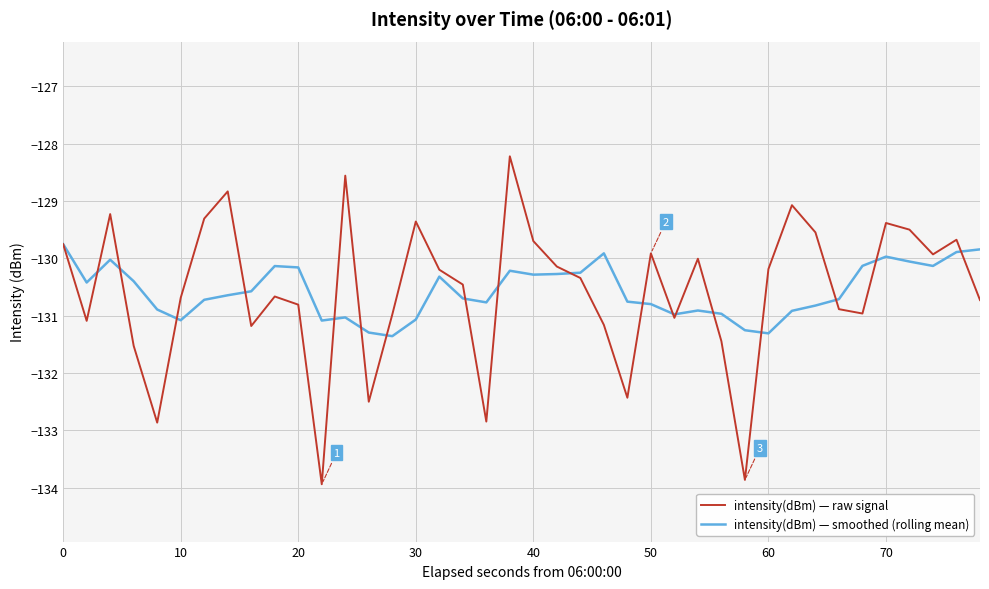

True or false: intensity(dBm) — smoothed (rolling mean) and intensity(dBm) — raw signal cross at least once.

True